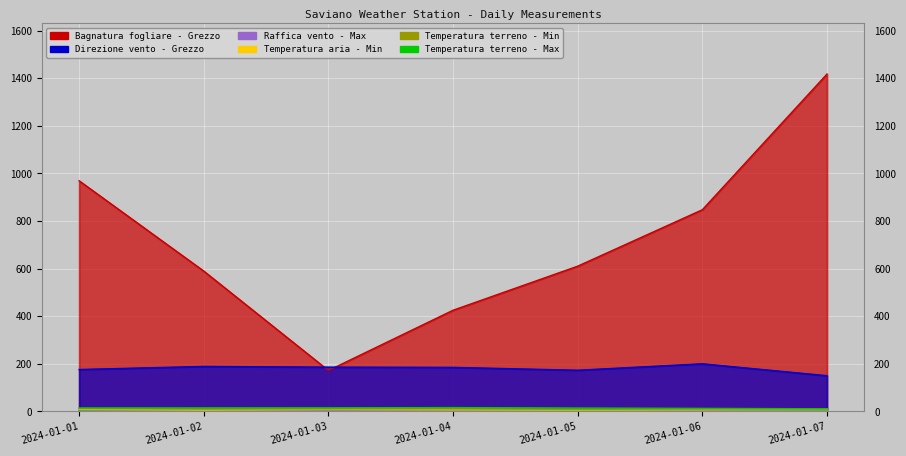

What is the spread (max minus min) of values at 2024-01-02?

585.0